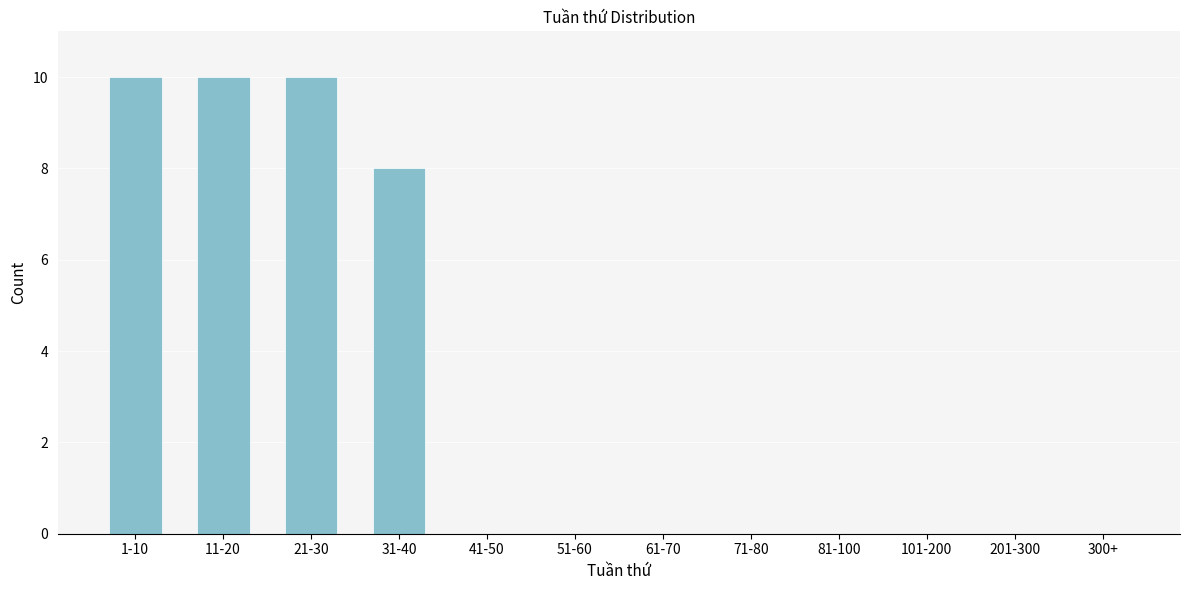

Reading right to left, extract all data points from this chart.

300+=0	201-300=0	101-200=0	81-100=0	71-80=0	61-70=0	51-60=0	41-50=0	31-40=8	21-30=10	11-20=10	1-10=10